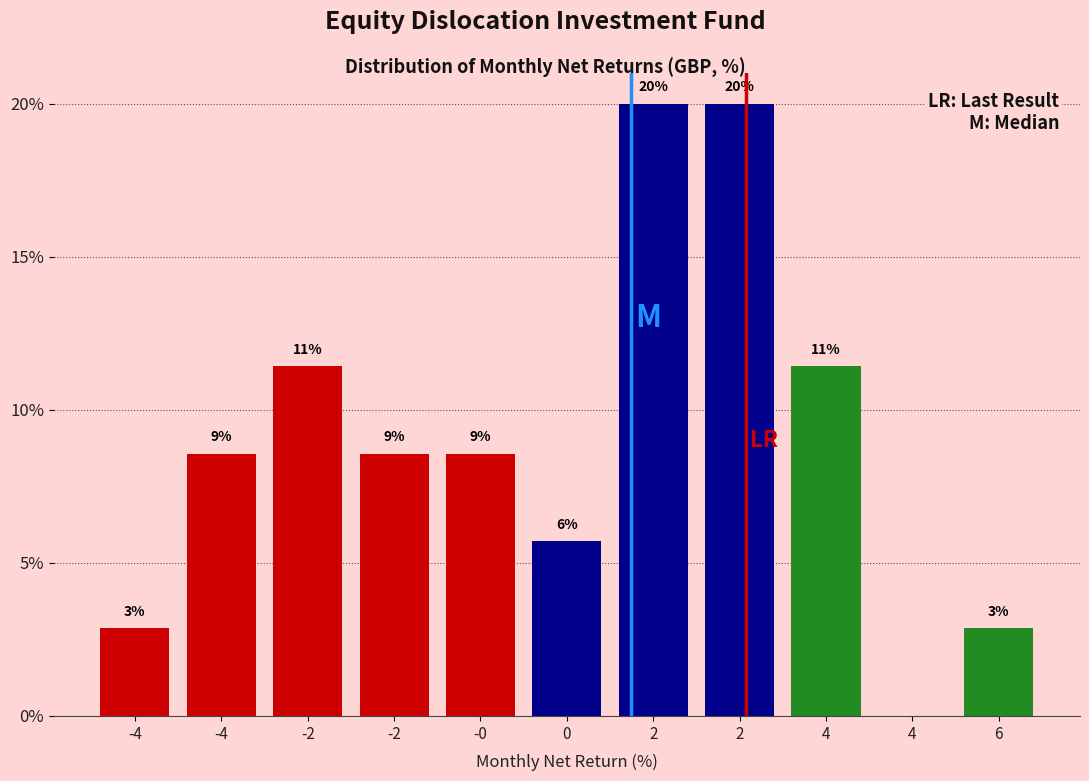

Are the bars horizontal?

No